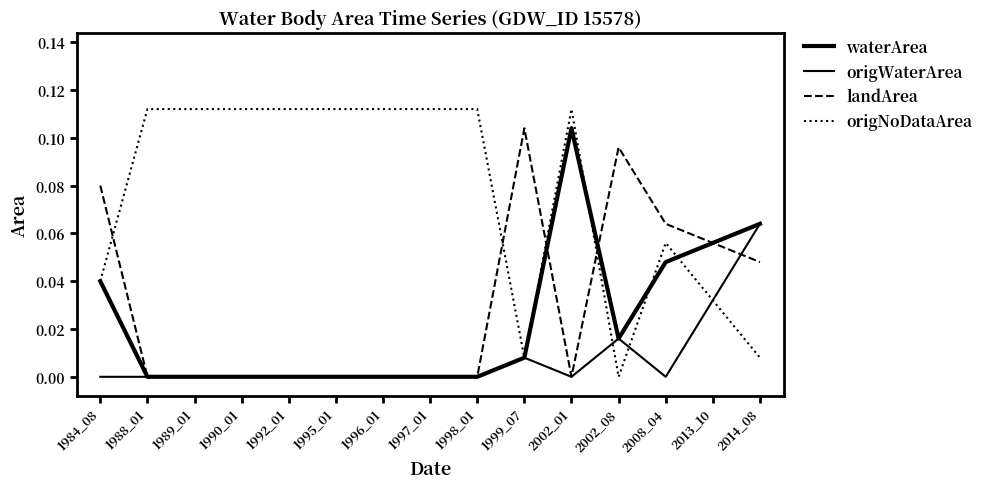

What is the spread (max minus min) of values at 1996_01?

0.1